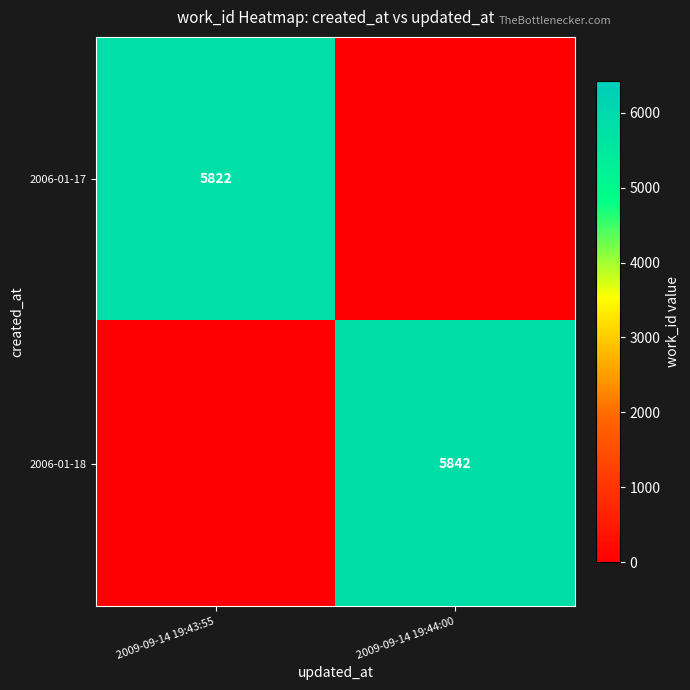

True or false: 2006-01-17 has a value of 5822 at 2009-09-14 19:43:55.

True